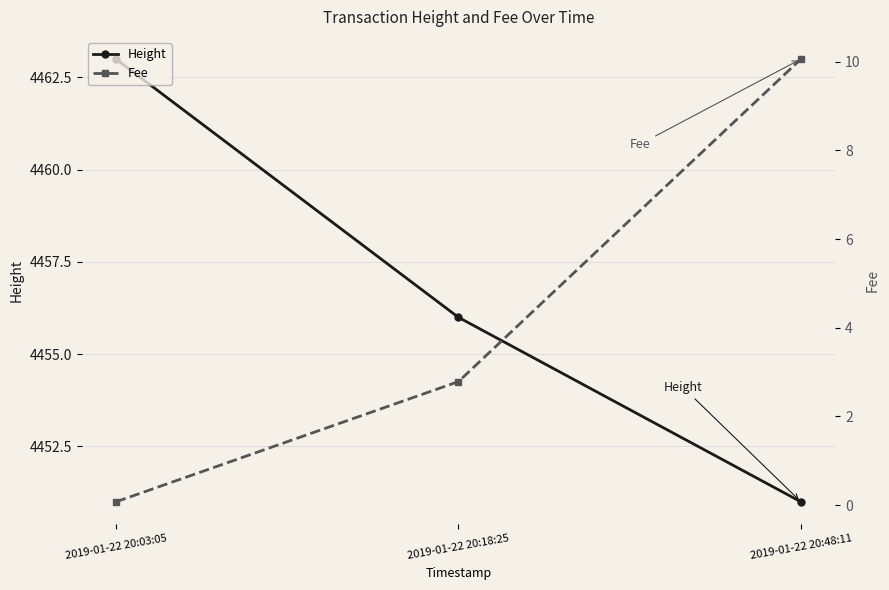

What position from the right is 2019-01-22 20:18:25?

2